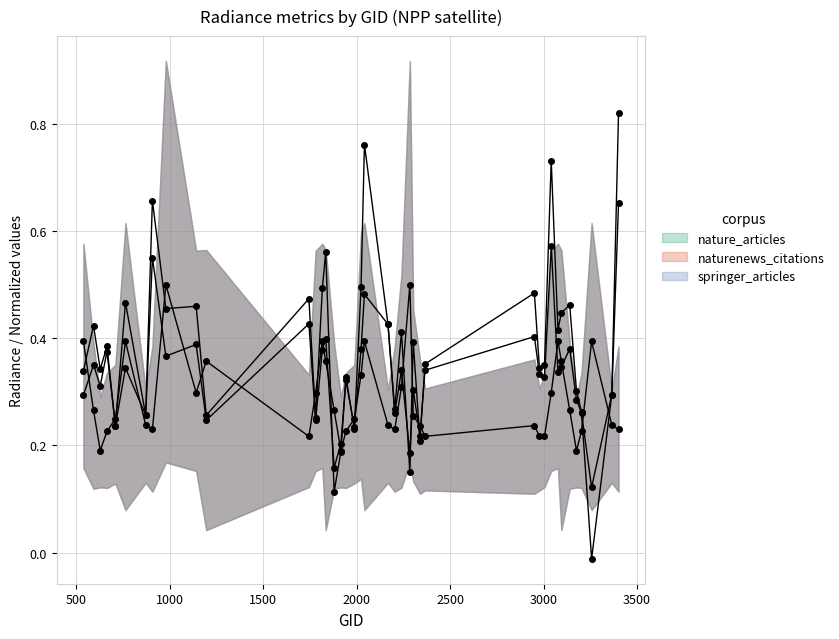

What is the difference between the rade9_mult_nadir_norm values at 3005 and 593?

0.1